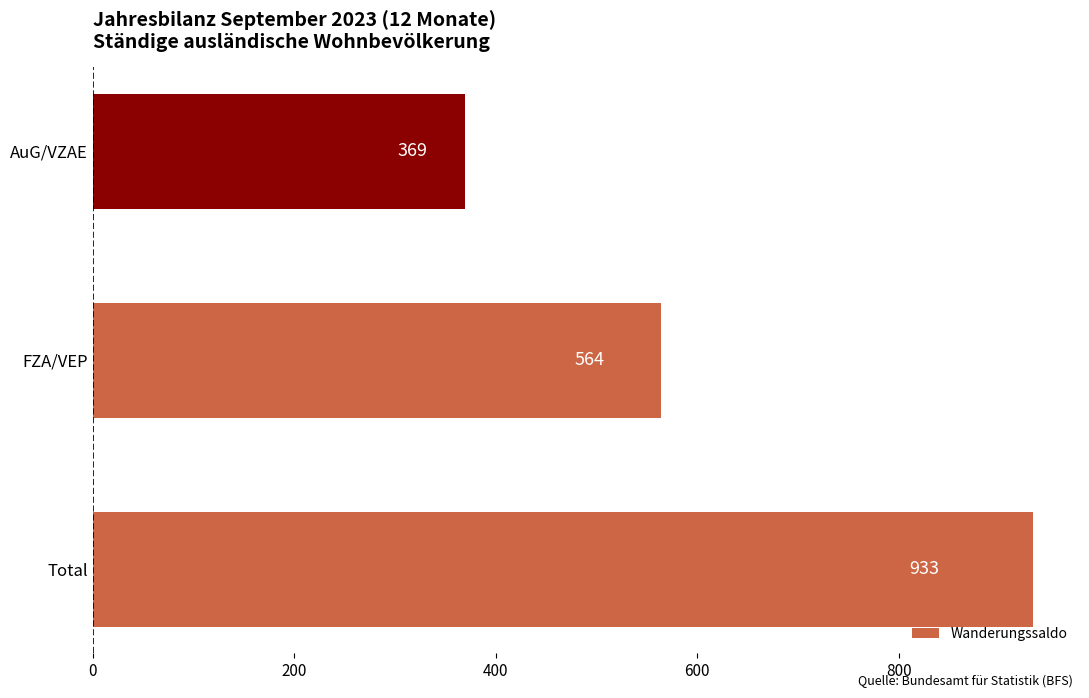

List the labels in order of value, largest first.

Total, FZA/VEP, AuG/VZAE